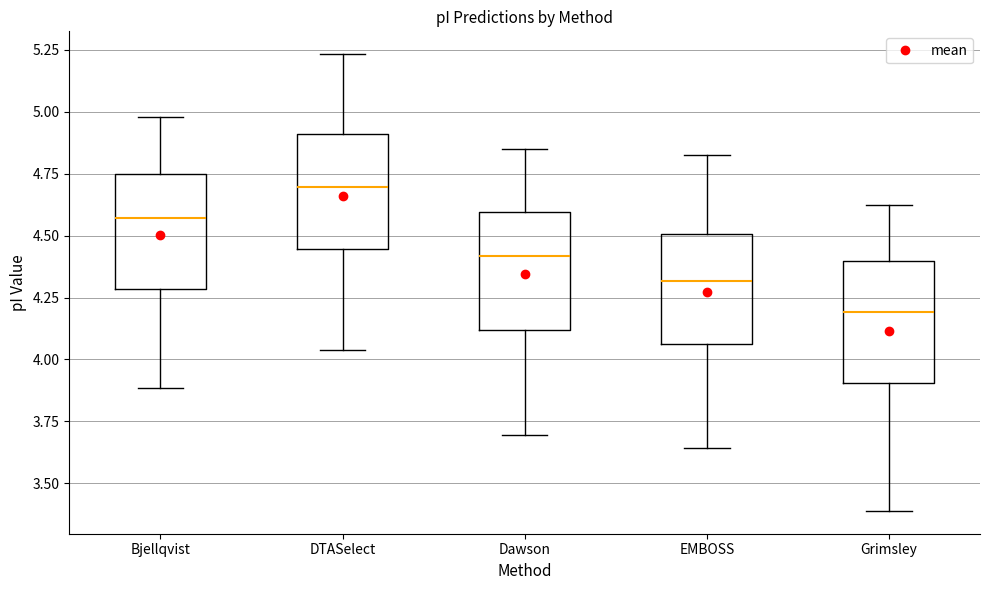

Where does the median line of the box for EMBOSS sit on the y-axis? The values are not printed on the chart, so give them approximately, as read against the axis.

4.30